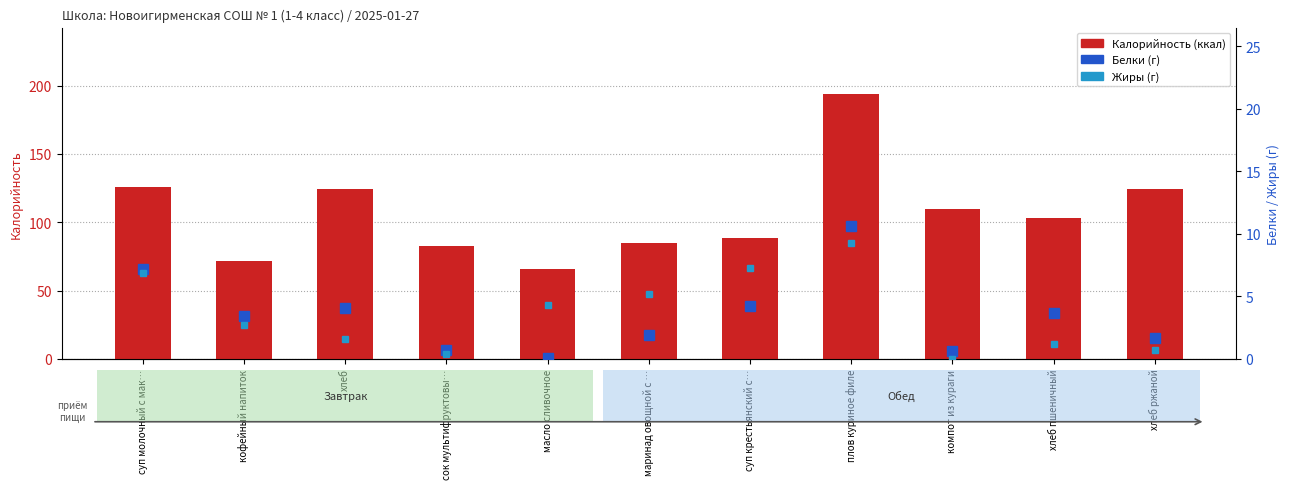

At which label does Жиры (г) first exceed 2?

суп молочный с мак…